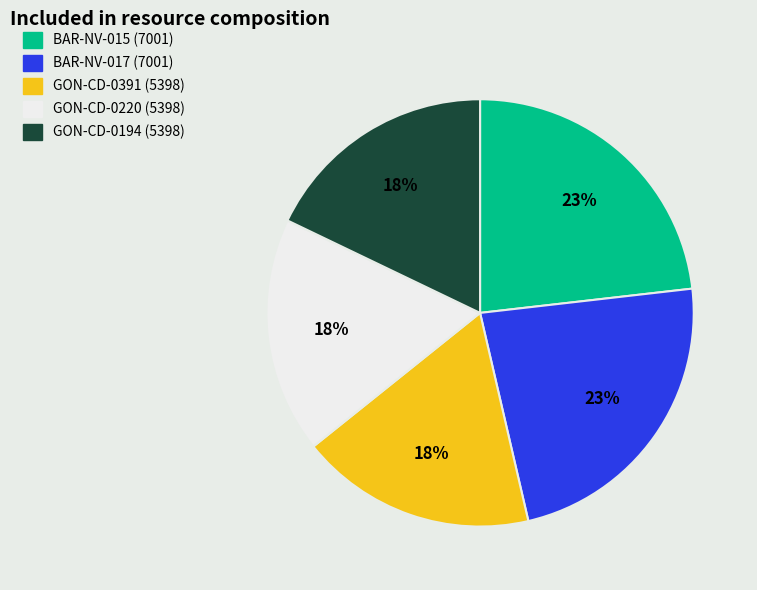

Which has a higher value, BAR-NV-017 or GON-CD-0194?

BAR-NV-017